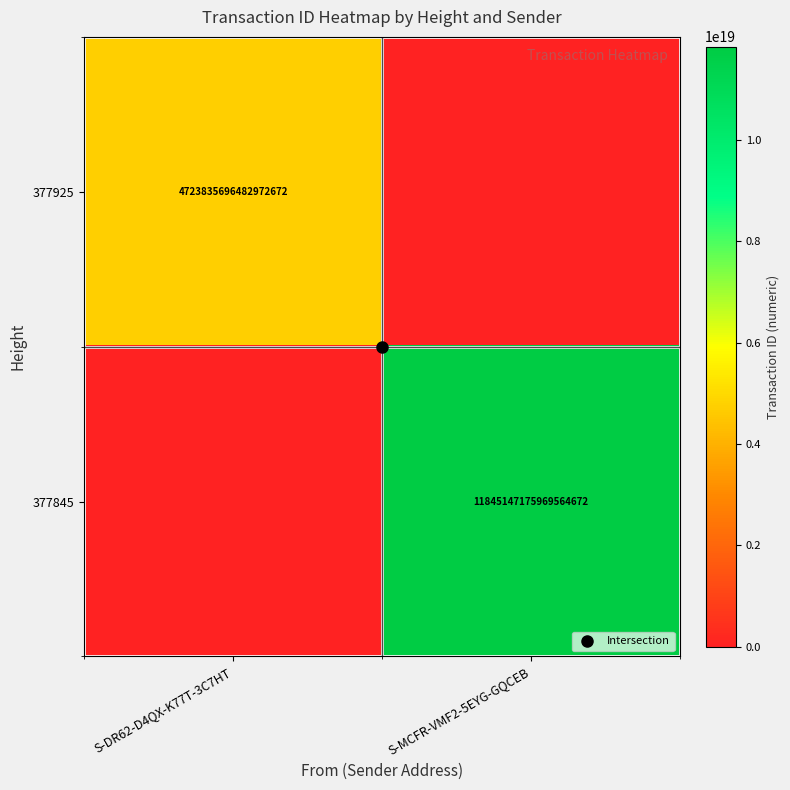

At which category is the sum across all series the highest?

S-MCFR-VMF2-5EYG-GQCEB